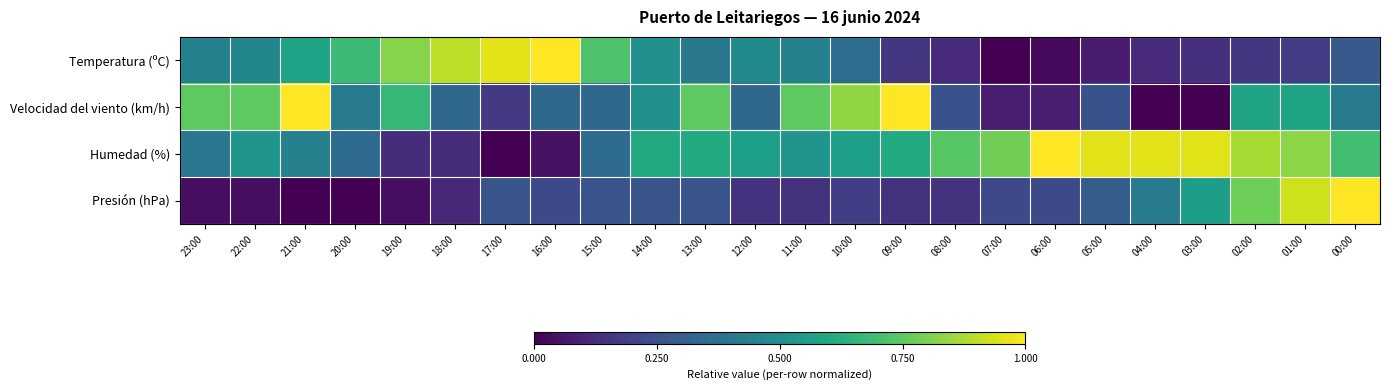

Reading right to left, what are all the values shown in this chart?

Temperatura (ºC): 00:00=0.3	01:00=0.2	02:00=0.2	03:00=0.1	04:00=0.1	05:00=0.1	06:00=0.0	07:00=0.0	08:00=0.1	09:00=0.2	10:00=0.4	11:00=0.4	12:00=0.5	13:00=0.4	14:00=0.5	15:00=0.7	16:00=1.0	17:00=1.0	18:00=0.9	19:00=0.8	20:00=0.7	21:00=0.6	22:00=0.5	23:00=0.4
Velocidad del viento (km/h): 00:00=0.4	01:00=0.6	02:00=0.6	03:00=0.0	04:00=0.0	05:00=0.2	06:00=0.1	07:00=0.1	08:00=0.2	09:00=1.0	10:00=0.8	11:00=0.8	12:00=0.3	13:00=0.8	14:00=0.5	15:00=0.3	16:00=0.3	17:00=0.2	18:00=0.3	19:00=0.7	20:00=0.4	21:00=1.0	22:00=0.8	23:00=0.8
Humedad (%): 00:00=0.7	01:00=0.8	02:00=0.9	03:00=1.0	04:00=1.0	05:00=1.0	06:00=1.0	07:00=0.8	08:00=0.7	09:00=0.6	10:00=0.6	11:00=0.5	12:00=0.6	13:00=0.6	14:00=0.6	15:00=0.3	16:00=0.0	17:00=0.0	18:00=0.1	19:00=0.1	20:00=0.3	21:00=0.4	22:00=0.5	23:00=0.4
Presión (hPa): 00:00=1.0	01:00=0.9	02:00=0.8	03:00=0.6	04:00=0.4	05:00=0.3	06:00=0.2	07:00=0.2	08:00=0.1	09:00=0.1	10:00=0.2	11:00=0.1	12:00=0.1	13:00=0.3	14:00=0.3	15:00=0.3	16:00=0.2	17:00=0.3	18:00=0.1	19:00=0.0	20:00=0.0	21:00=0.0	22:00=0.0	23:00=0.0